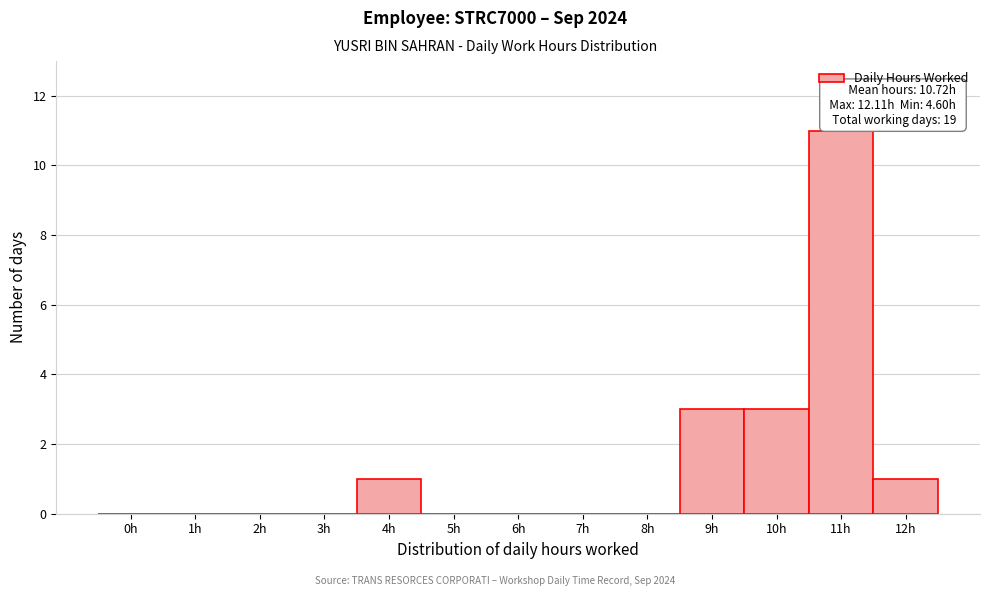

Reading right to left, what are all the values shown in this chart?

12h=1	11h=11	10h=3	9h=3	8h=0	7h=0	6h=0	5h=0	4h=1	3h=0	2h=0	1h=0	0h=0